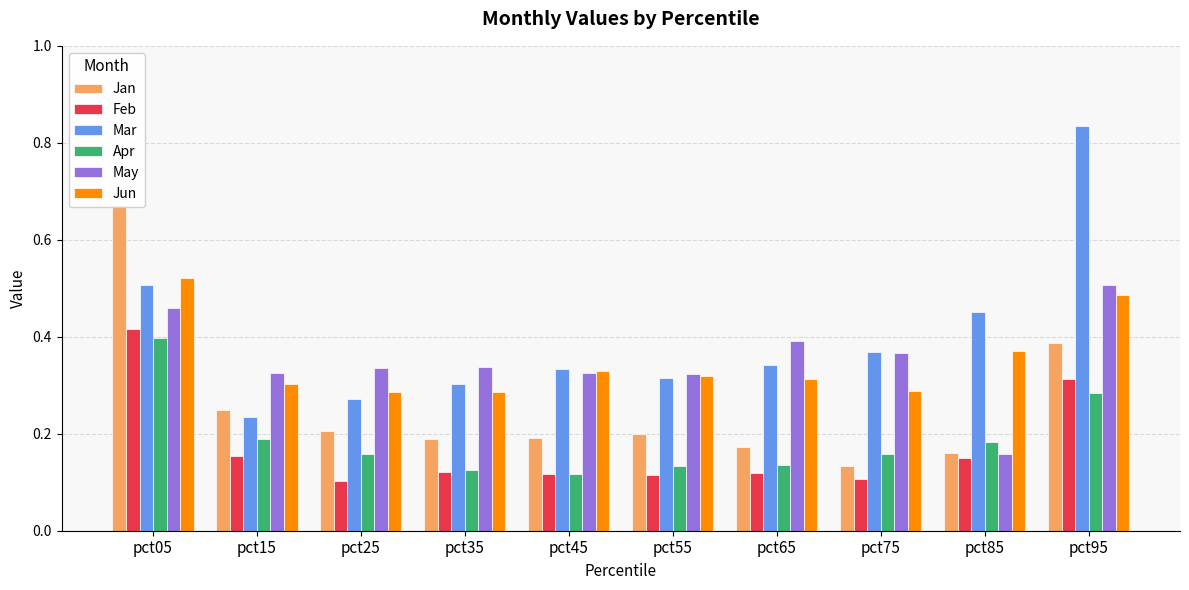

Which category has the highest value across all series?

pct95